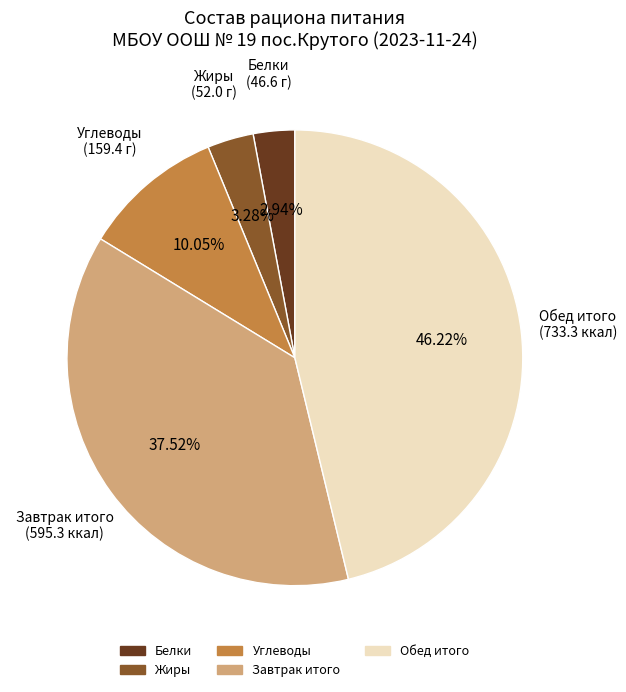

Is there a majority slice in this chart?

No